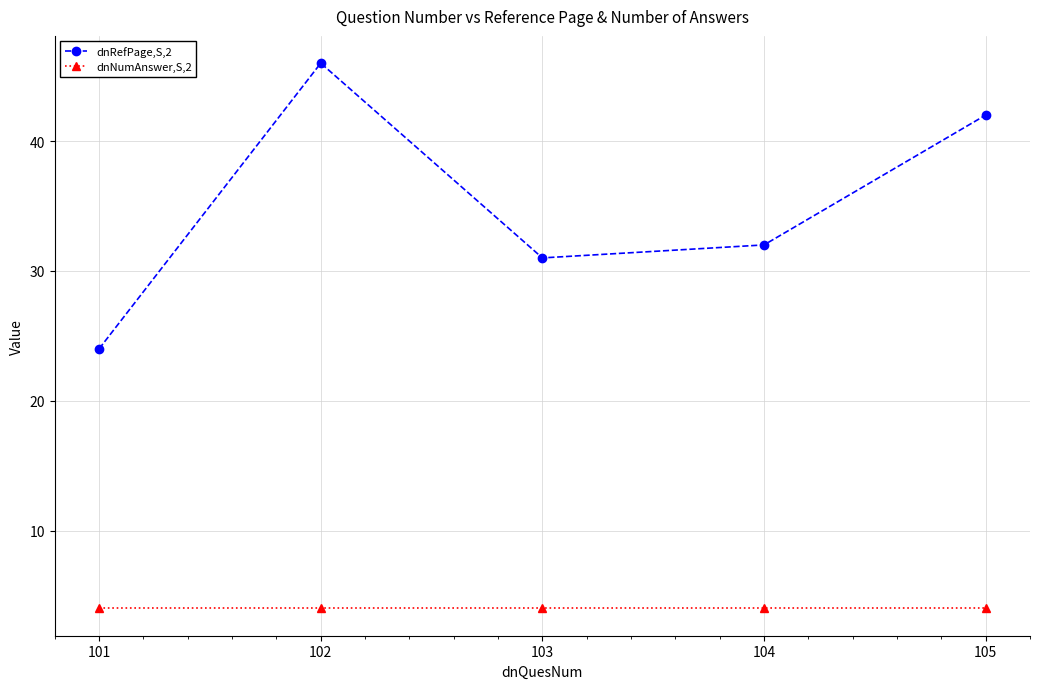

List the series in order of their peak value, lowest first.

dnNumAnswer,S,2, dnRefPage,S,2